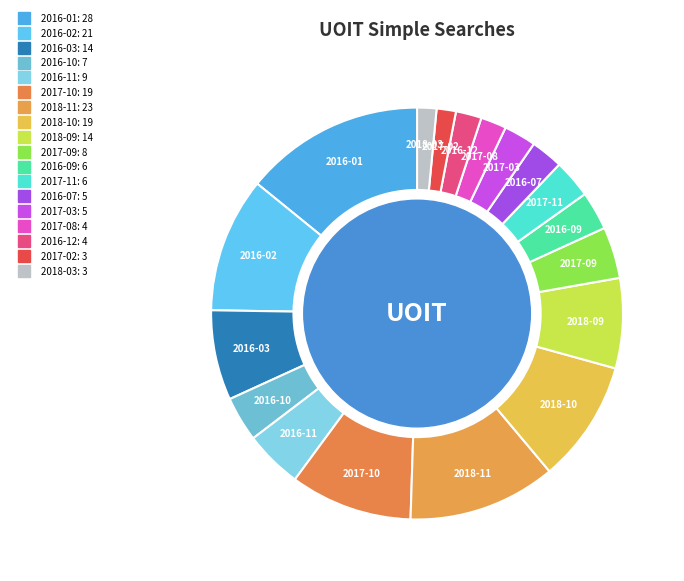

How many slices are in this pie chart?

18